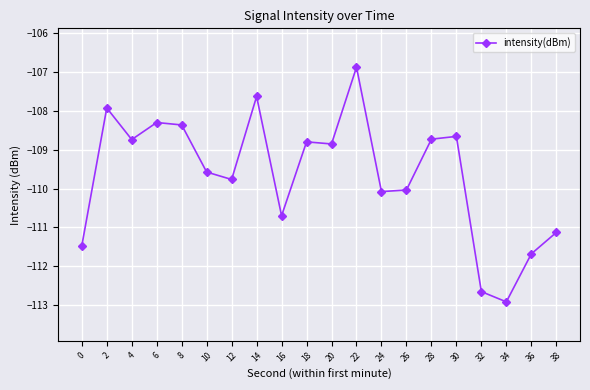

Count the number of categories in the chart.

20